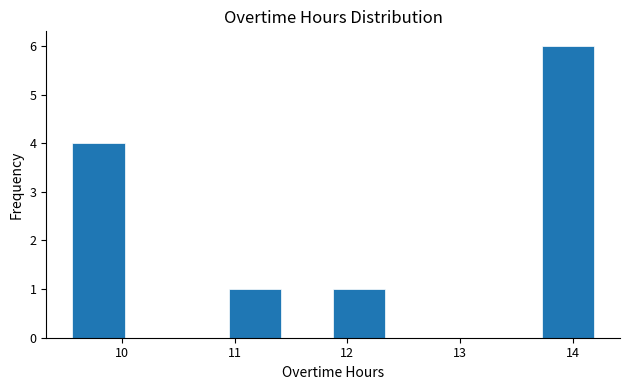

Over which range of the x-axis is the bar tallest?

13.7 to 14.2